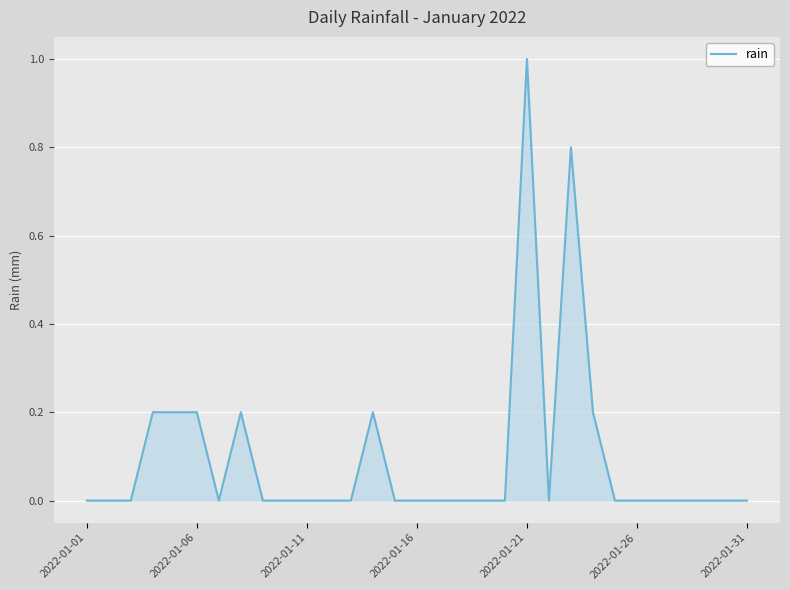

What is the difference between the maximum and minimum values?

1.0